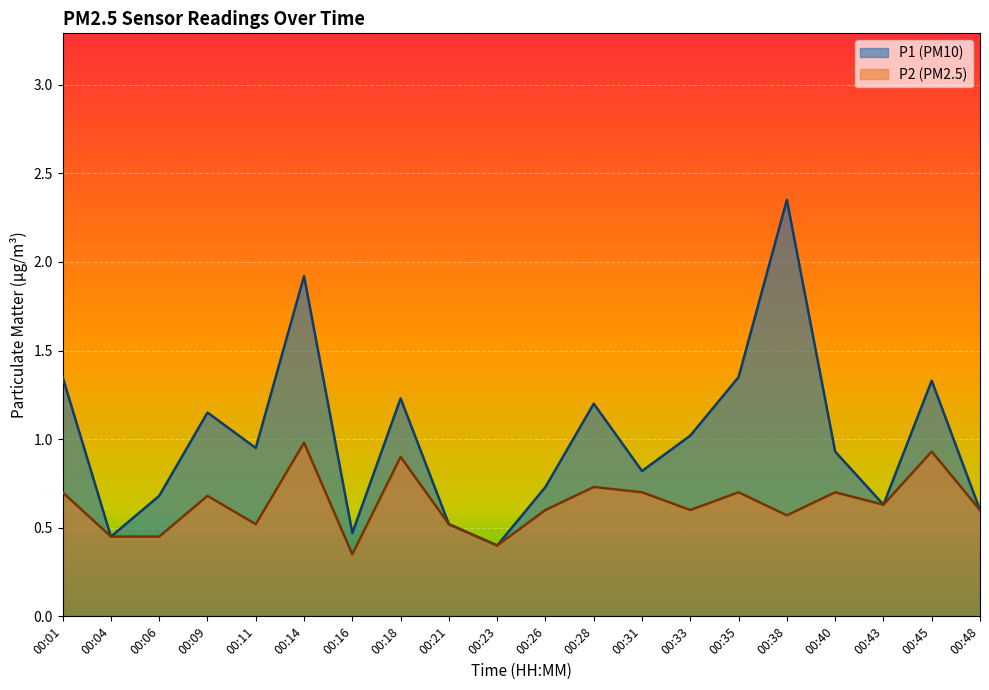

Reading left to right, transcribe all the data shown in this chart.

P1: 1.4	0.5	0.7	1.1	0.9	1.9	0.5	1.2	0.5	0.4	0.7	1.2	0.8	1.0	1.4	2.4	0.9	0.6	1.3	0.6
P2: 0.7	0.5	0.5	0.7	0.5	1.0	0.3	0.9	0.5	0.4	0.6	0.7	0.7	0.6	0.7	0.6	0.7	0.6	0.9	0.6